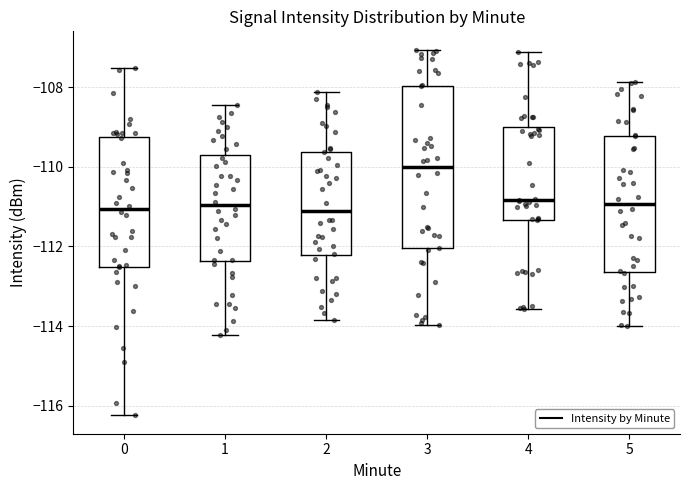

Reading left to right, read every box against the y-axis: the position of its median line, the range the box covers, and the ends of its whiskers. The values are not printed on the chart, so give them approximately, as read against the axis.

0: median -111.0, box -112.6 to -109.2, whiskers -116.2 to -107.6
1: median -111.0, box -112.4 to -109.8, whiskers -114.2 to -108.4
2: median -111.2, box -112.2 to -109.6, whiskers -113.8 to -108.2
3: median -110.0, box -112.0 to -108.0, whiskers -114.0 to -107.0
4: median -110.8, box -111.4 to -109.0, whiskers -113.6 to -107.2
5: median -111.0, box -112.6 to -109.2, whiskers -114.0 to -107.8